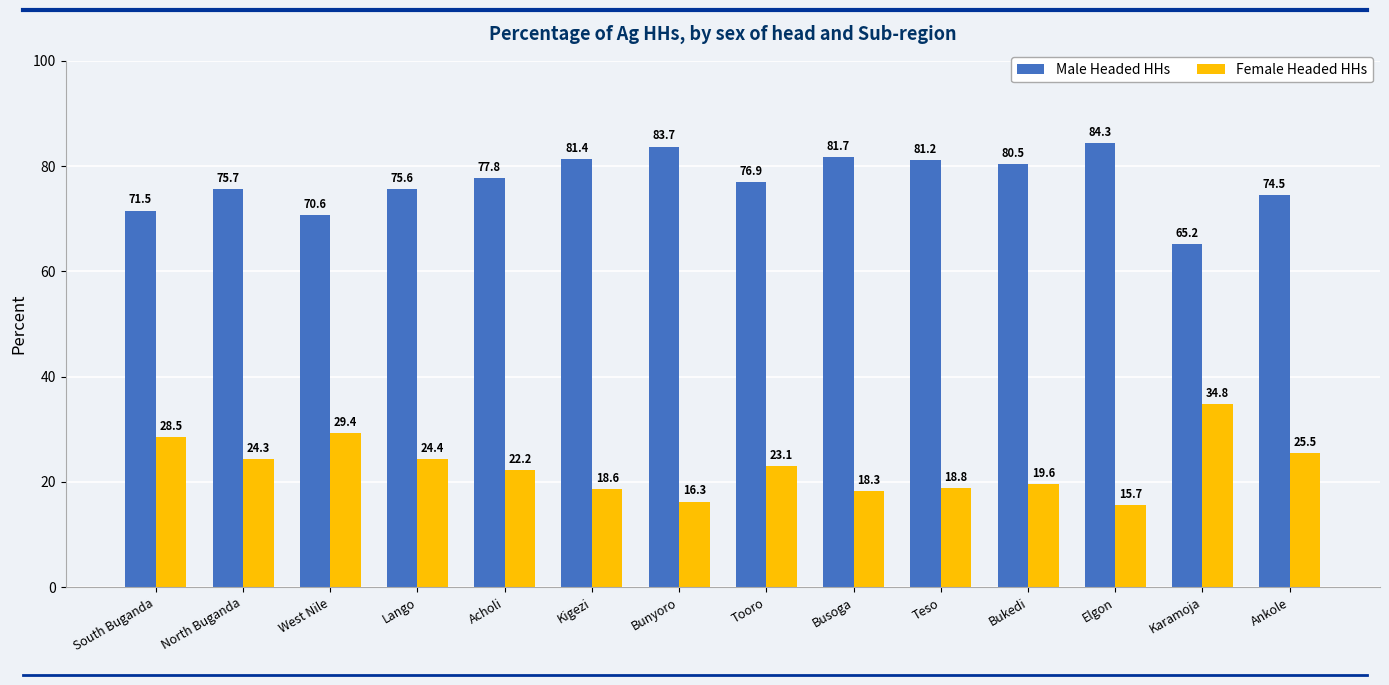

How many bars are there in total?

28